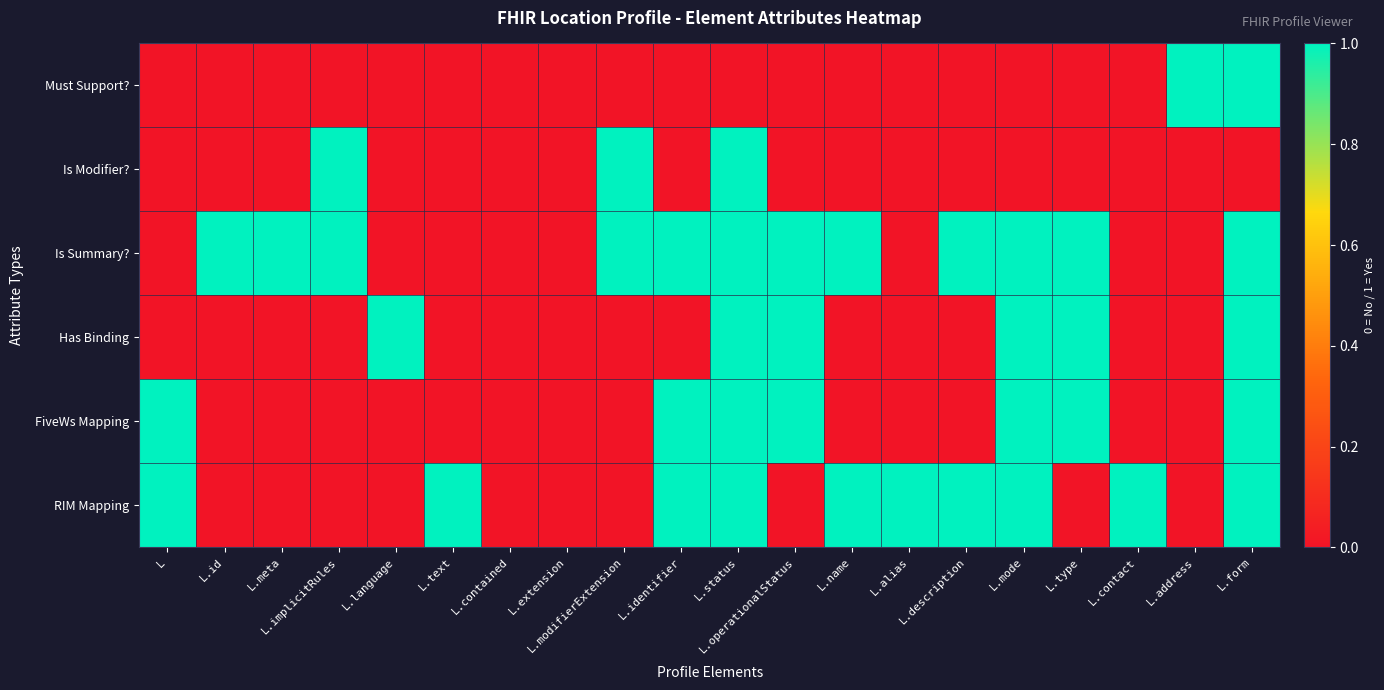

Which series has the largest total across all categories?

Is Summary?